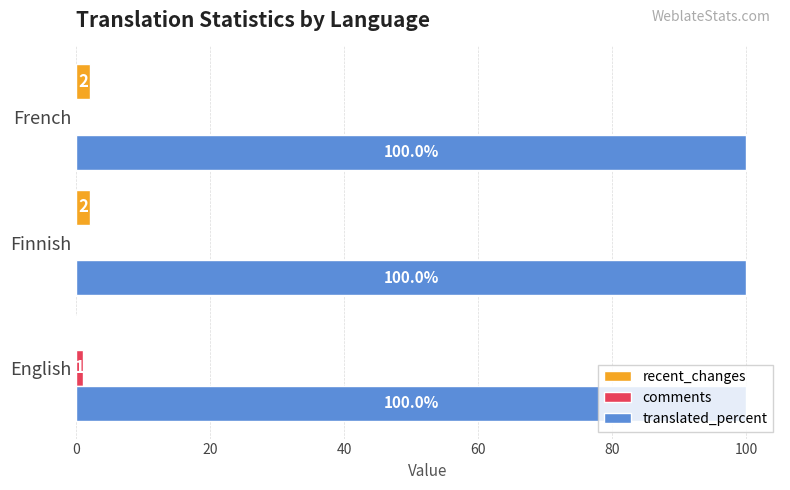

What is the maximum value shown in the chart?

100